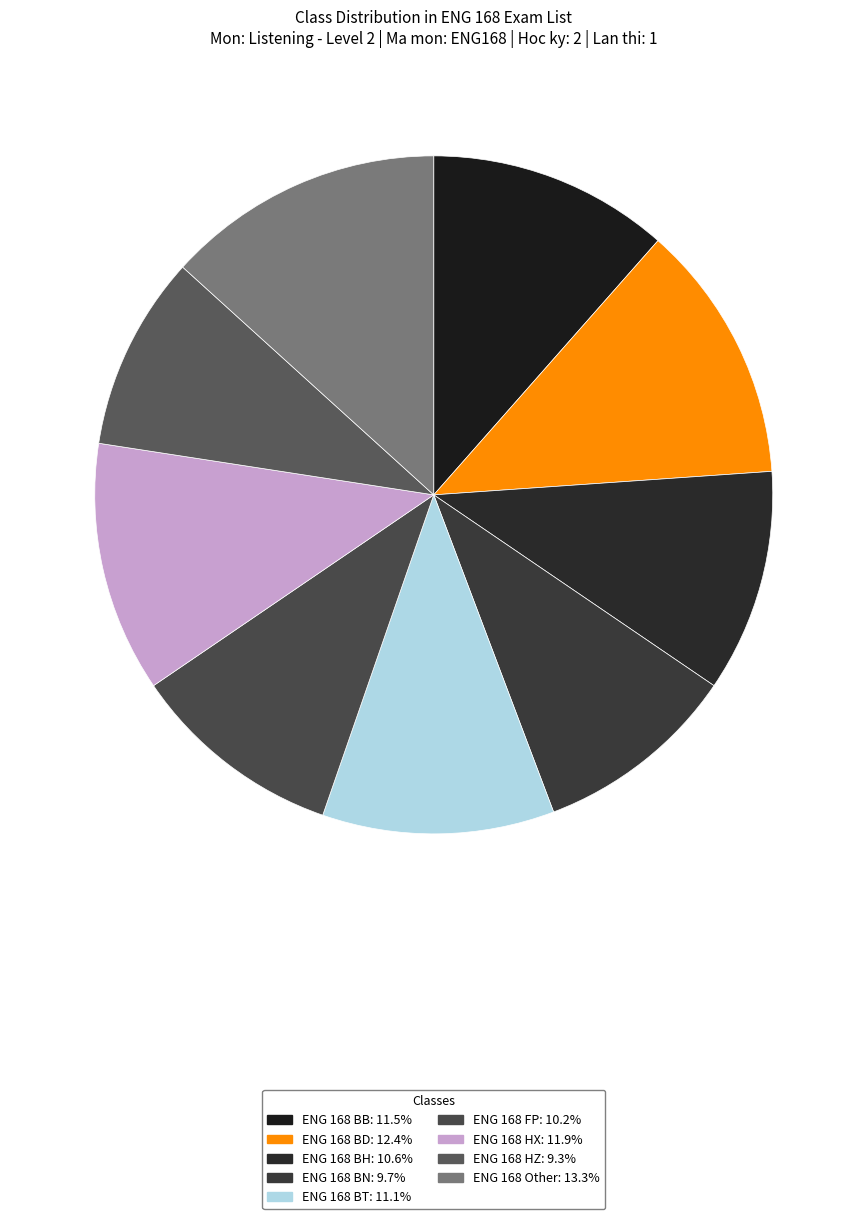

How many segments does this pie chart have?

9